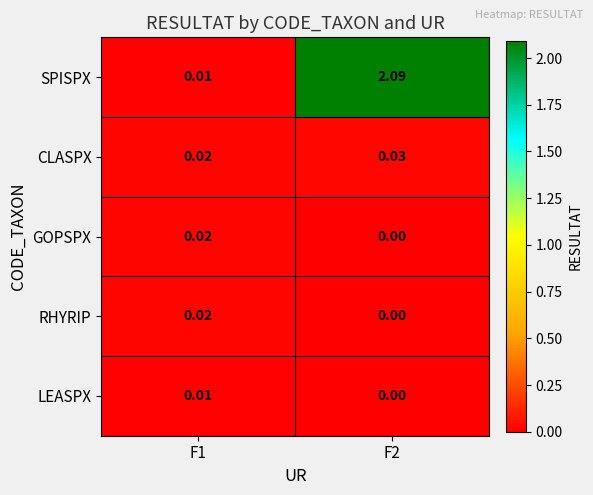

Between F1 and F2, which series saw the biggest shift?

SPISPX